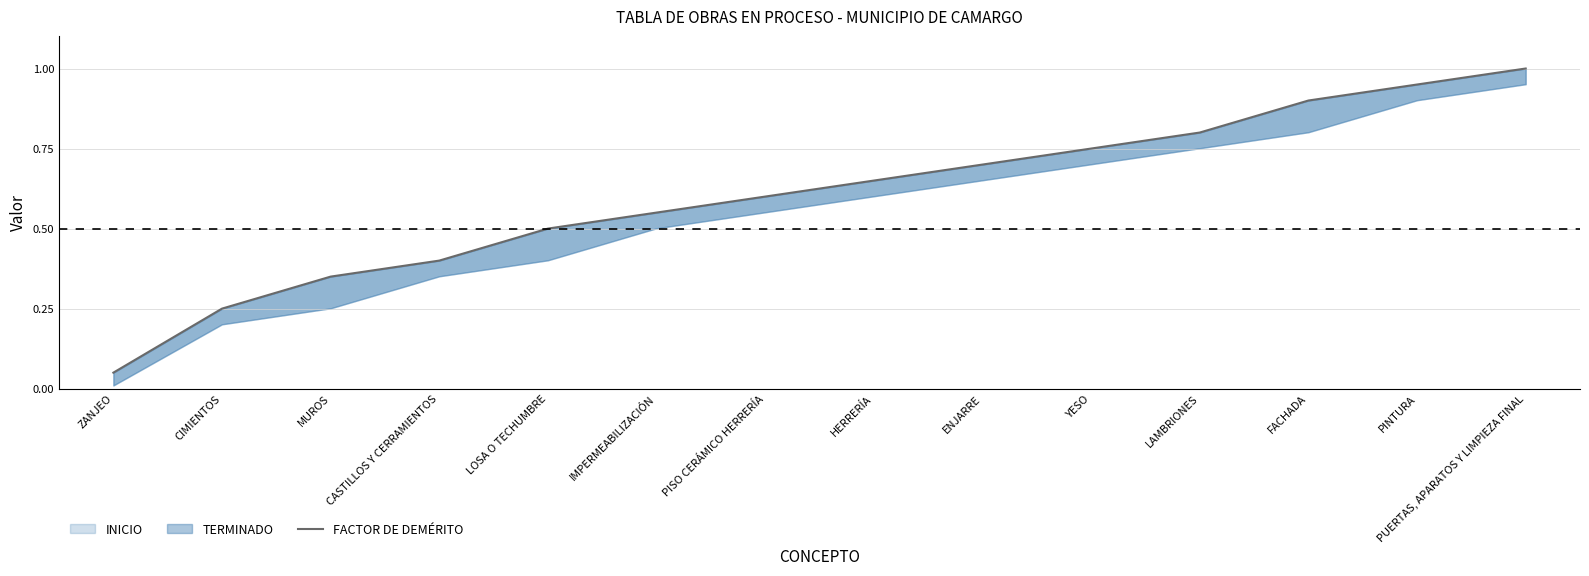

What is the average value?

0.6